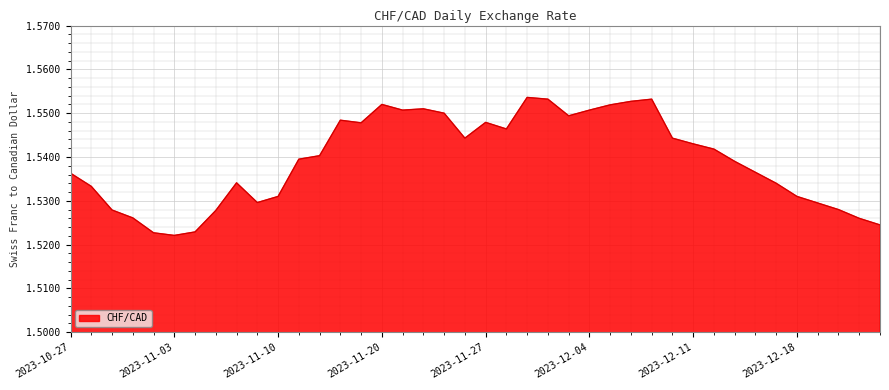

How many values are between 1 and 2?

40